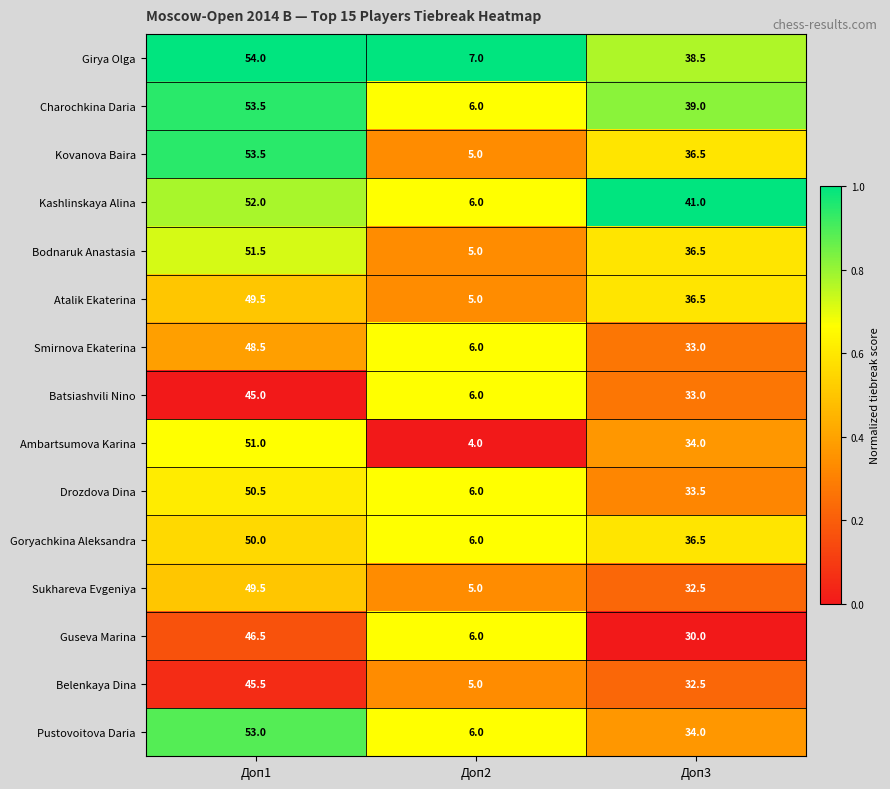

Is the value of Sukhareva Evgeniya at Доп1 greater than the value of Belenkaya Dina at Доп1?

Yes